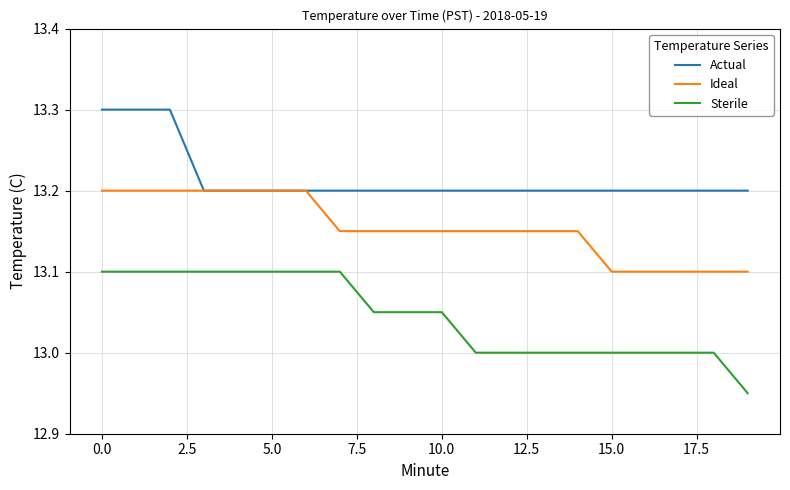

True or false: Sterile and Ideal intersect in this chart.

False